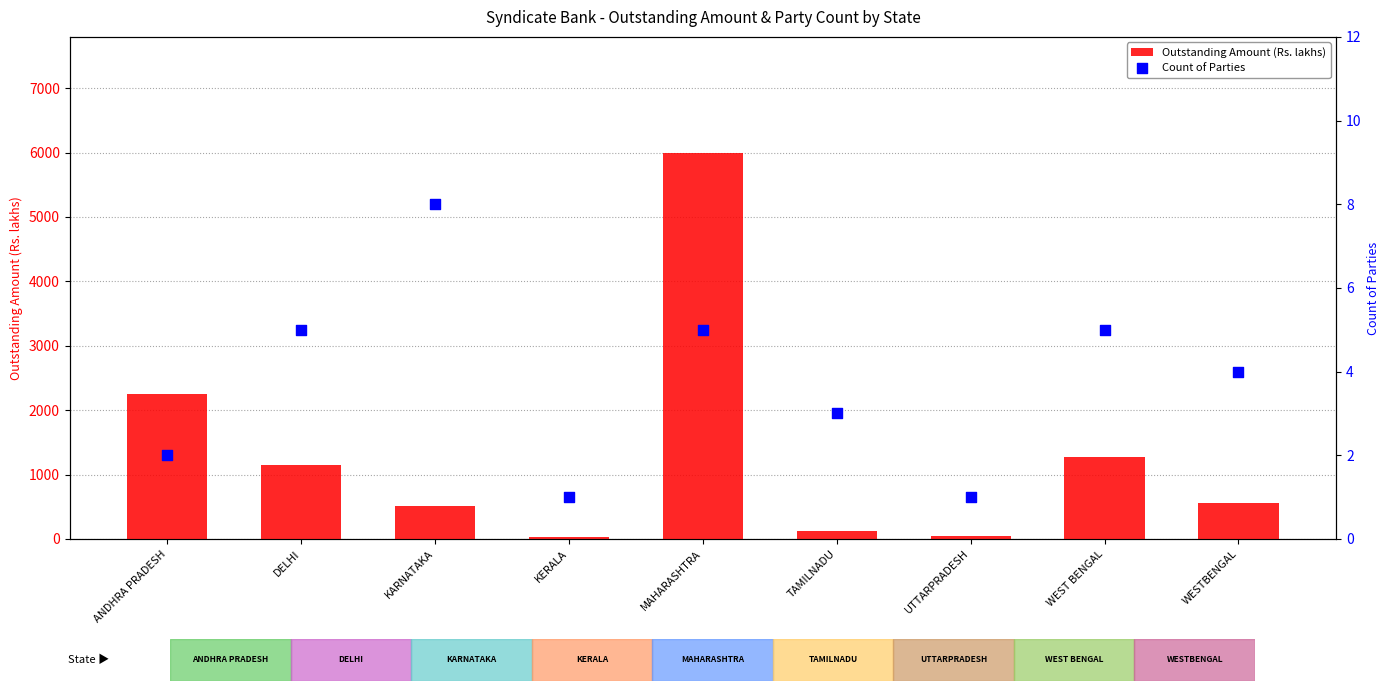

Which series contains the highest Y value?

Outstanding Amount (Rs. lakhs)